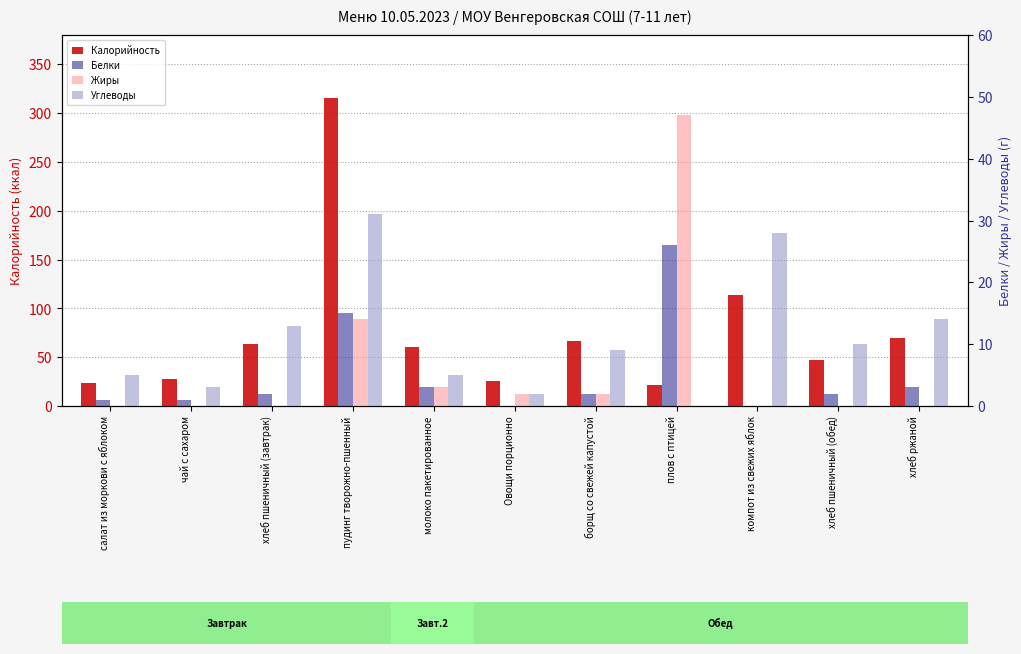

What is the total value across all series at пудинг творожно-пшенный?

375